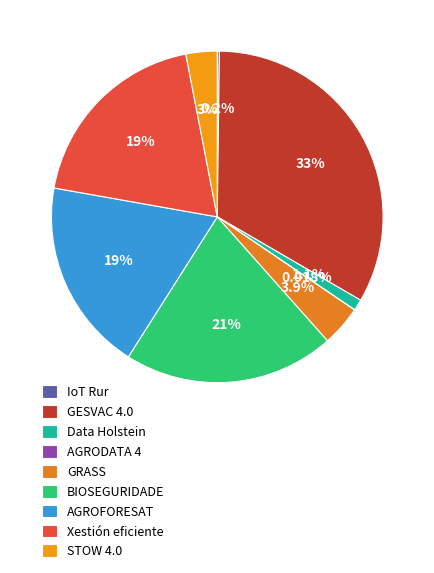

To the nearest percent, what percentage of the pie is GESVAC 4.0?

33%